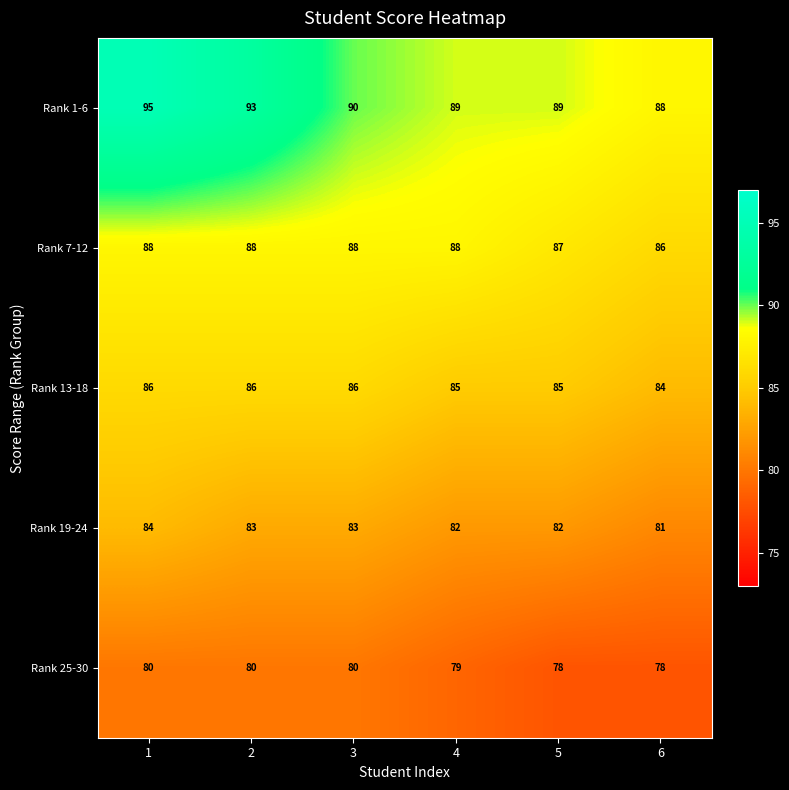

Which series changed the most between 1 and 2?

Rank 1-6